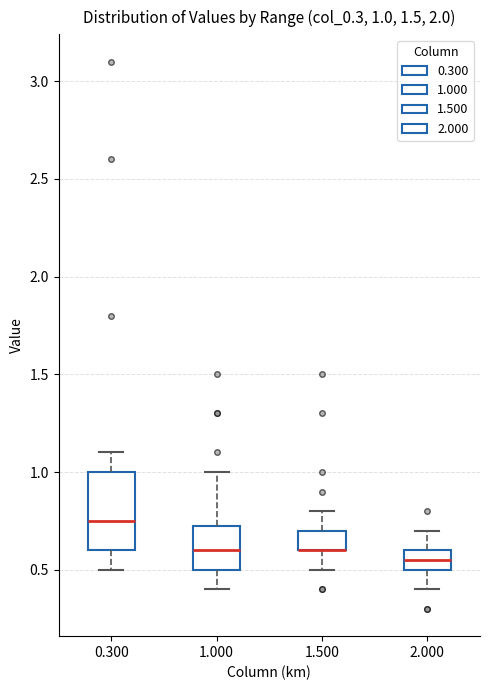

Which box is the tallest, from its lower edge to its upper edge?

0.300